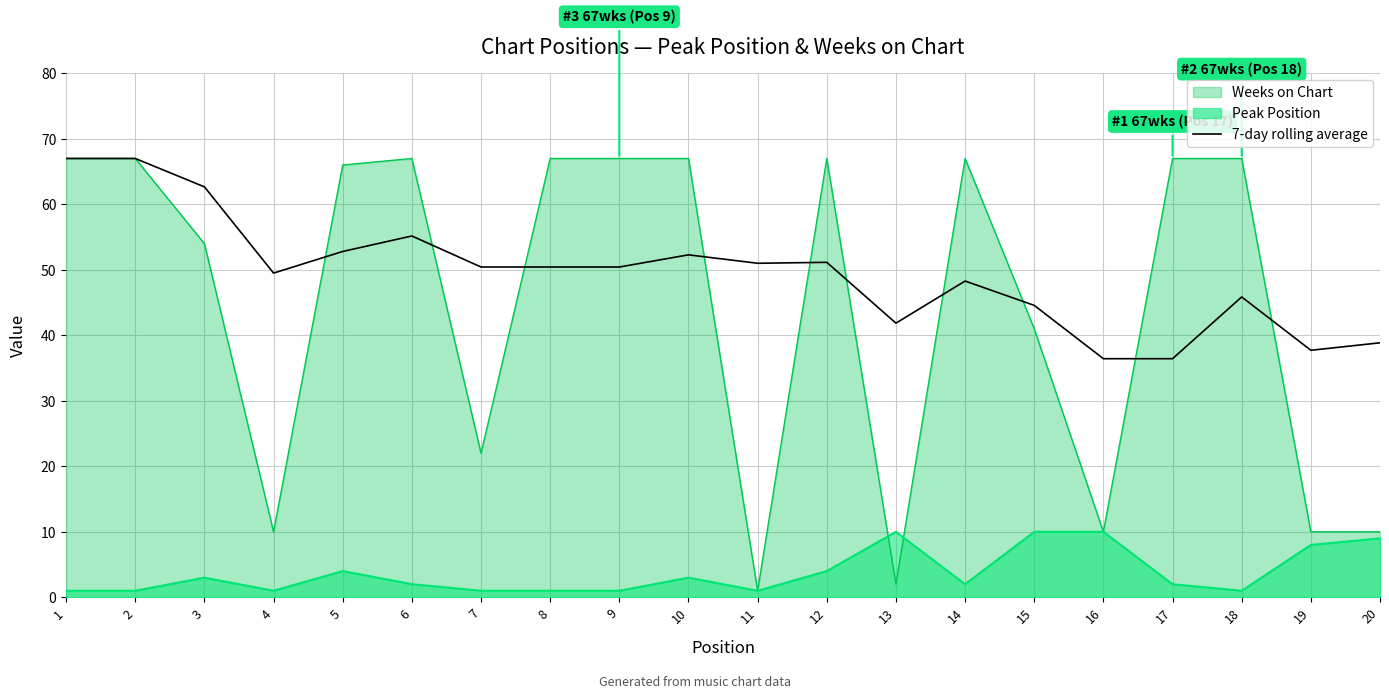

Where is the data nearest to the value 51?

11